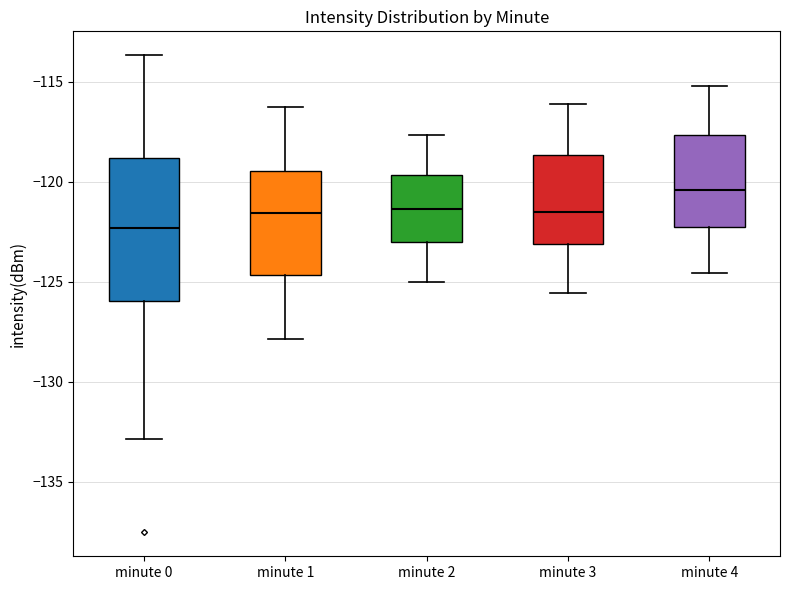

Reading left to right, read every box against the y-axis: the position of its median line, the range the box covers, and the ends of its whiskers. The values are not printed on the chart, so give them approximately, as read against the axis.

minute 0: median -122.5, box -126.0 to -119.0, whiskers -133.0 to -113.5
minute 1: median -121.5, box -124.5 to -119.5, whiskers -128.0 to -116.5
minute 2: median -121.5, box -123.0 to -119.5, whiskers -125.0 to -117.5
minute 3: median -121.5, box -123.0 to -118.5, whiskers -125.5 to -116.0
minute 4: median -120.5, box -122.0 to -117.5, whiskers -124.5 to -115.0